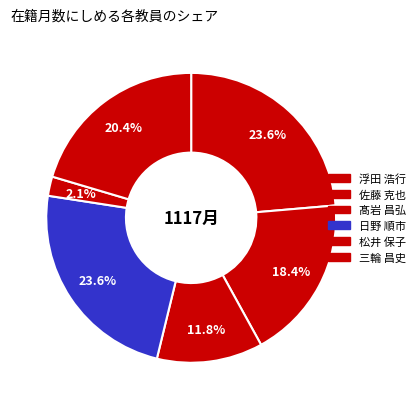

How many slices are in this pie chart?

6